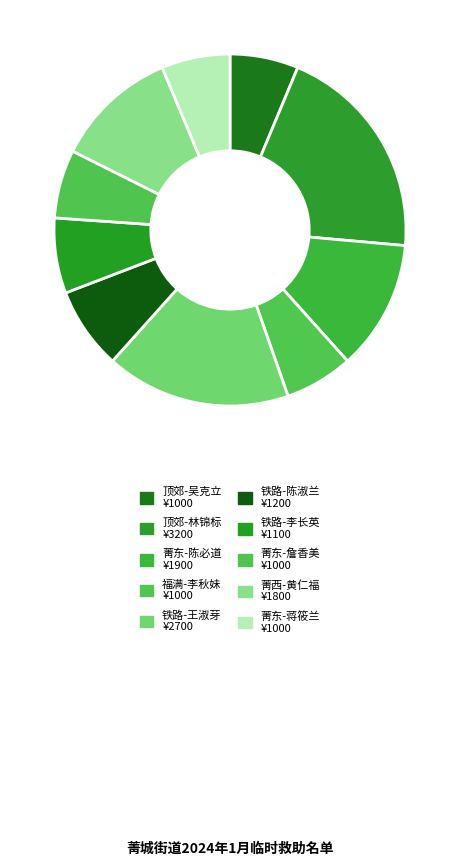

How many segments does this pie chart have?

10